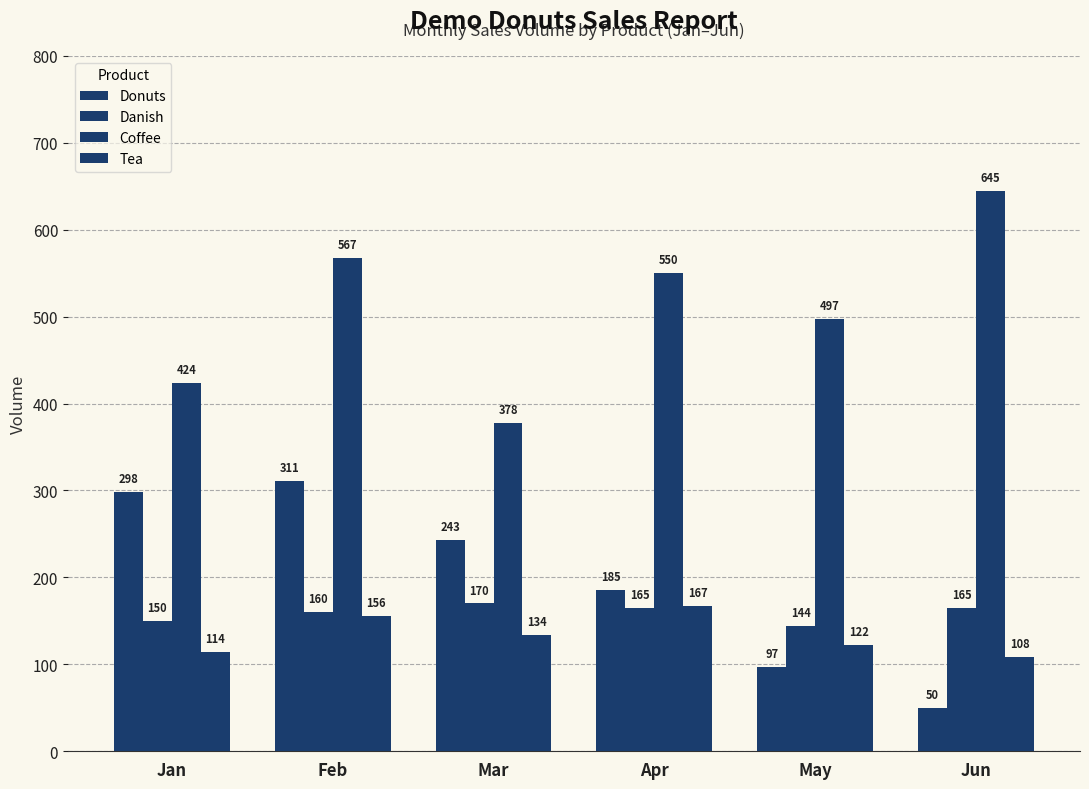

Which series changed the most between Apr and Jun?

Donuts